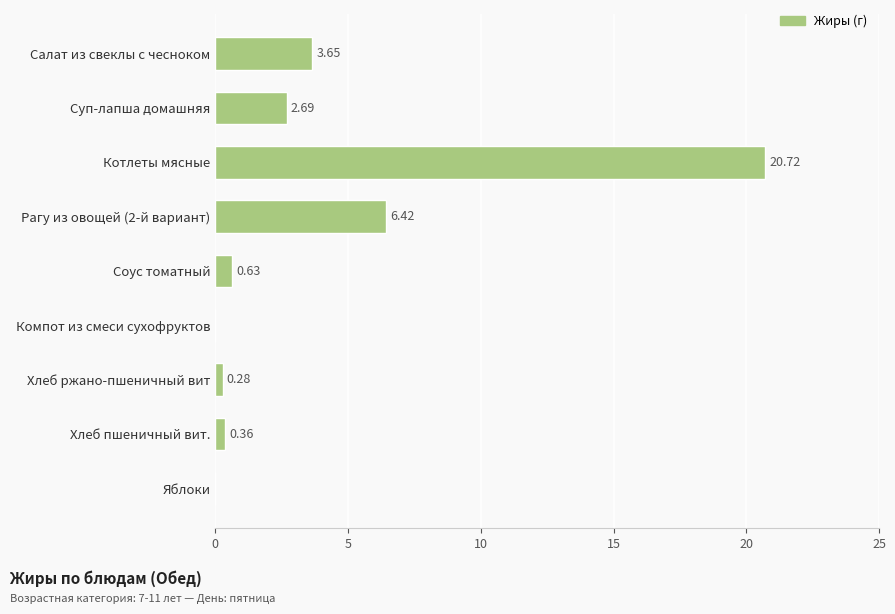

What is the sum of the values at Суп-лапша домашняя and Салат из свеклы с чесноком?

6.3